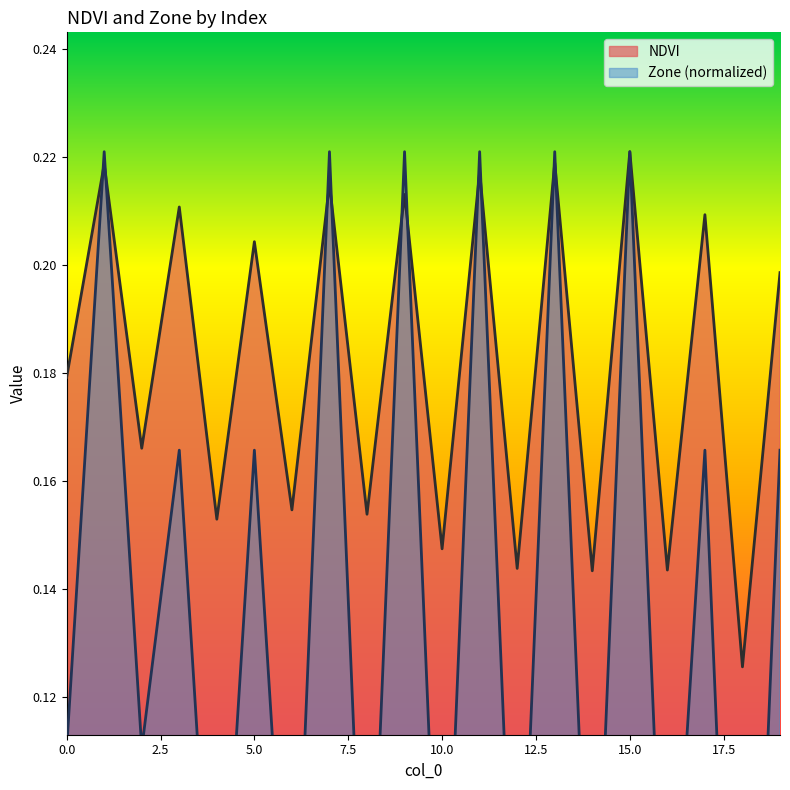

How many lines are shown in the chart?

2